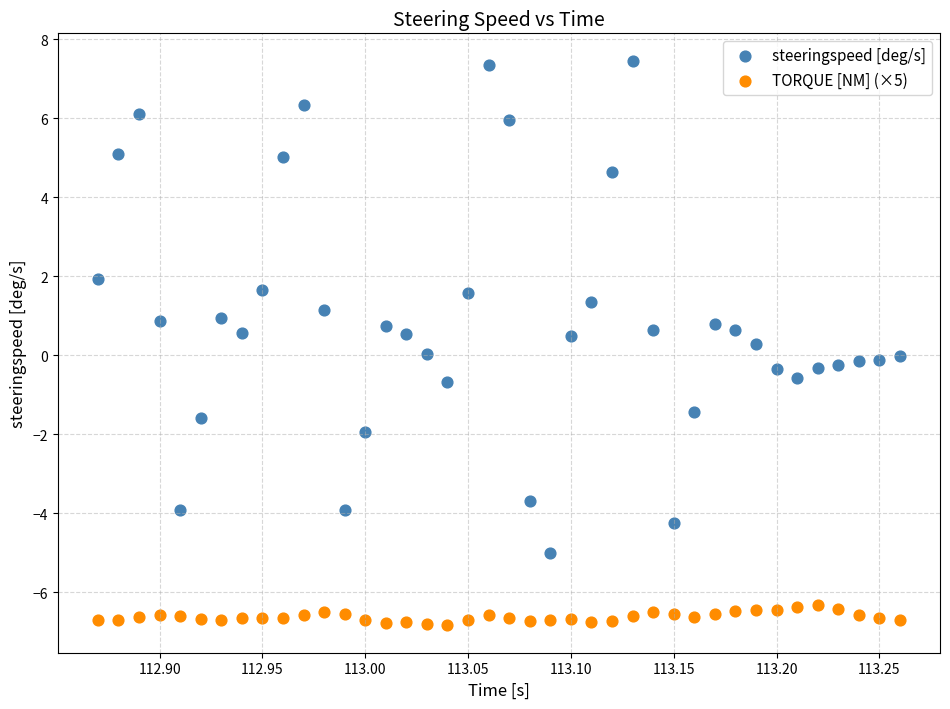

What is the X range (max minus min) for the scatter plot?

0.4